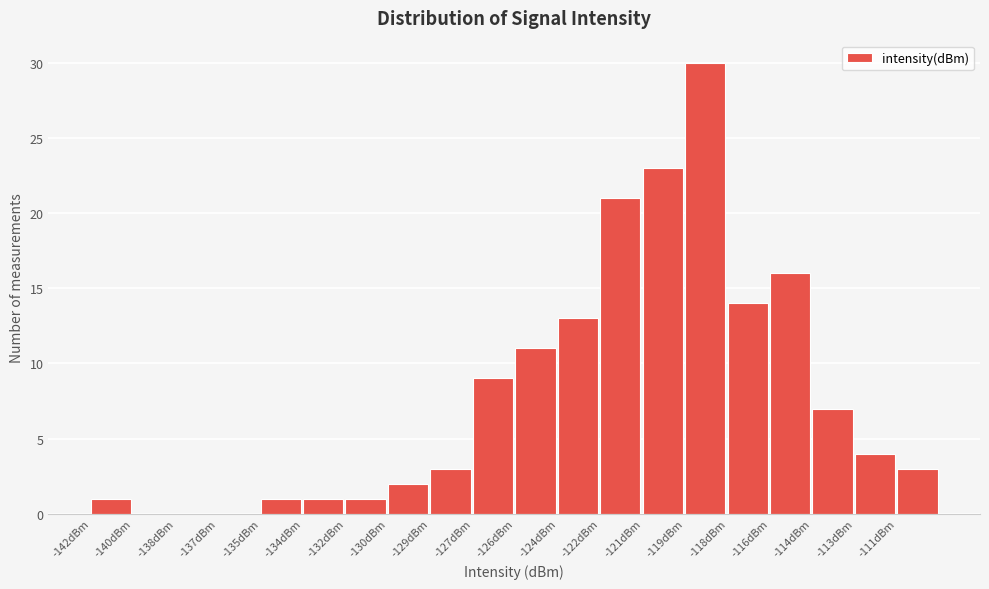

Reading right to left, list all the values displayed in this chart.

-111dBm=3	-113dBm=4	-114dBm=7	-116dBm=16	-118dBm=14	-119dBm=30	-121dBm=23	-122dBm=21	-124dBm=13	-126dBm=11	-127dBm=9	-129dBm=3	-130dBm=2	-132dBm=1	-134dBm=1	-135dBm=1	-137dBm=0	-138dBm=0	-140dBm=0	-142dBm=1